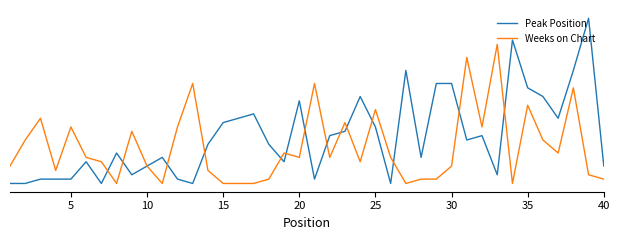

What are all the series names shown in the legend?

Peak Position, Weeks on Chart